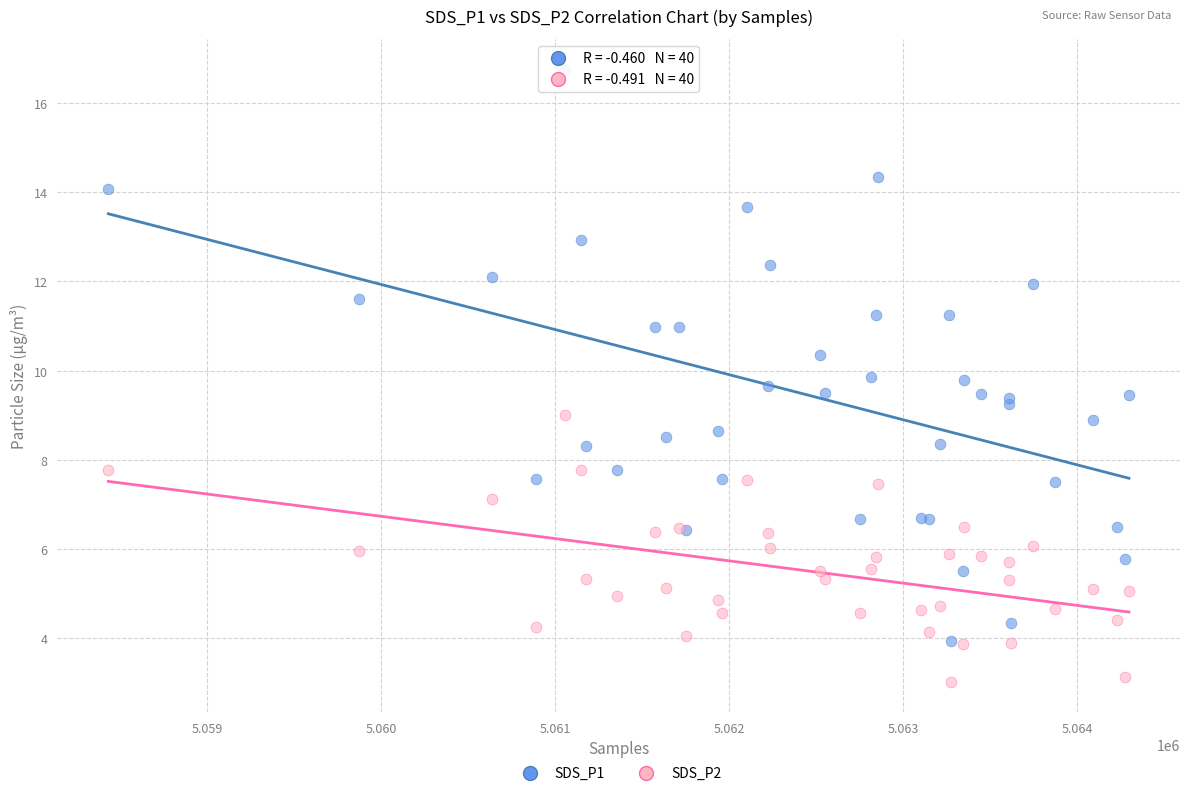

Which series contains the lowest Y value?

SDS_P2